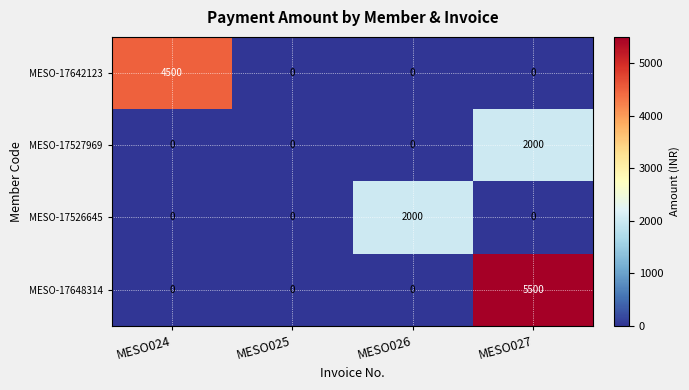

Reading left to right, what are all the values shown in this chart?

MESO-17642123: 4500	0	0	0
MESO-17527969: 0	0	0	2000
MESO-17526645: 0	0	2000	0
MESO-17648314: 0	0	0	5500